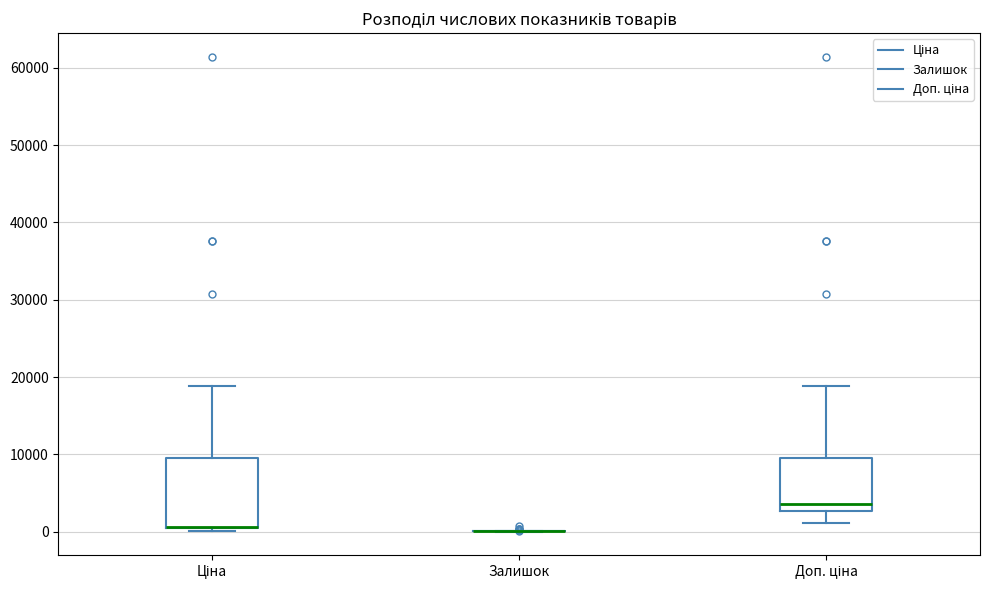

Comparing the boxes themselves (not the whiskers), which one is the tallest?

Ціна